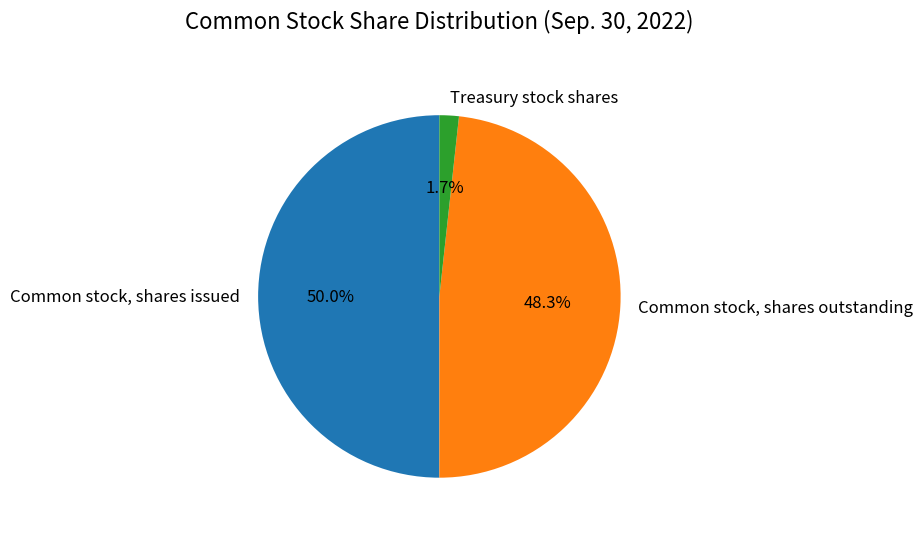

Which category has the biggest portion of the pie?

Common stock, shares issued